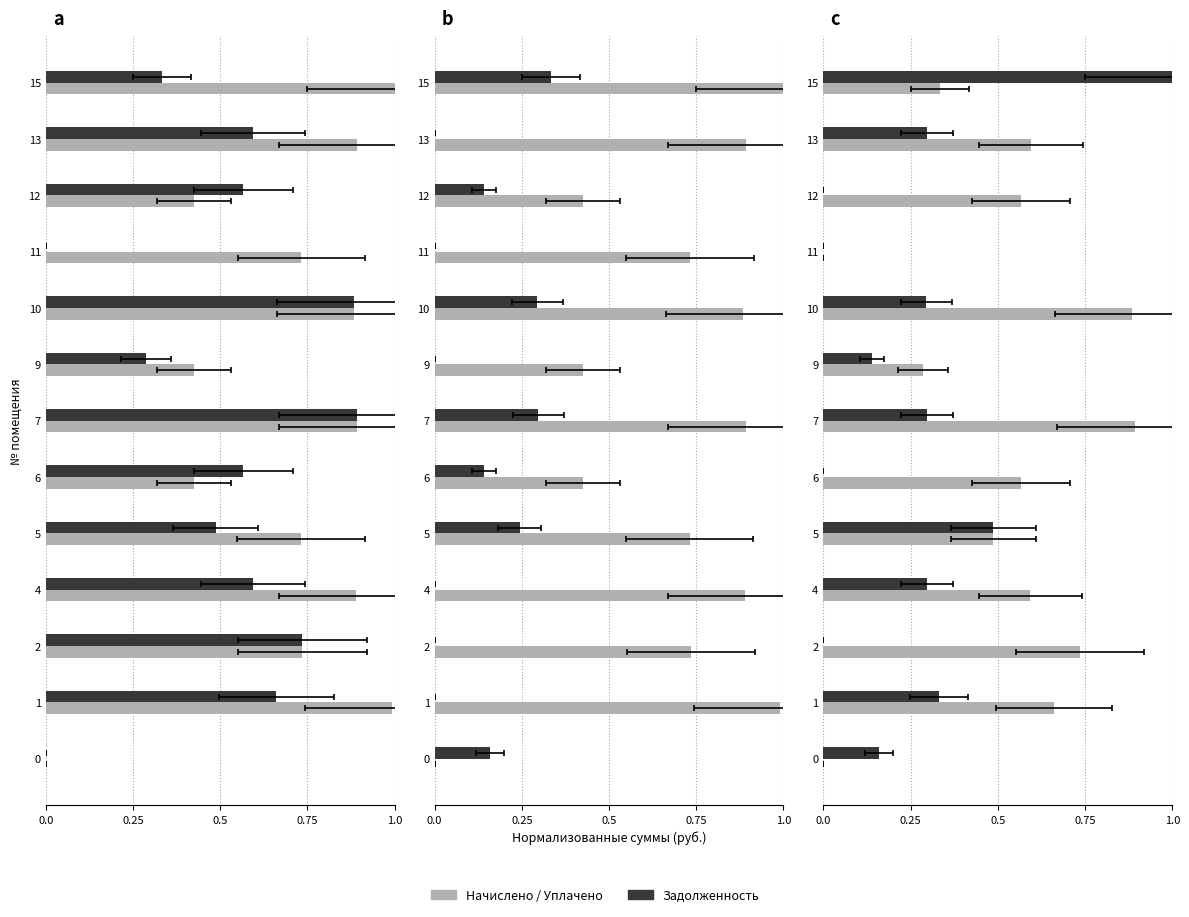

What position from the left is 0.5?

3